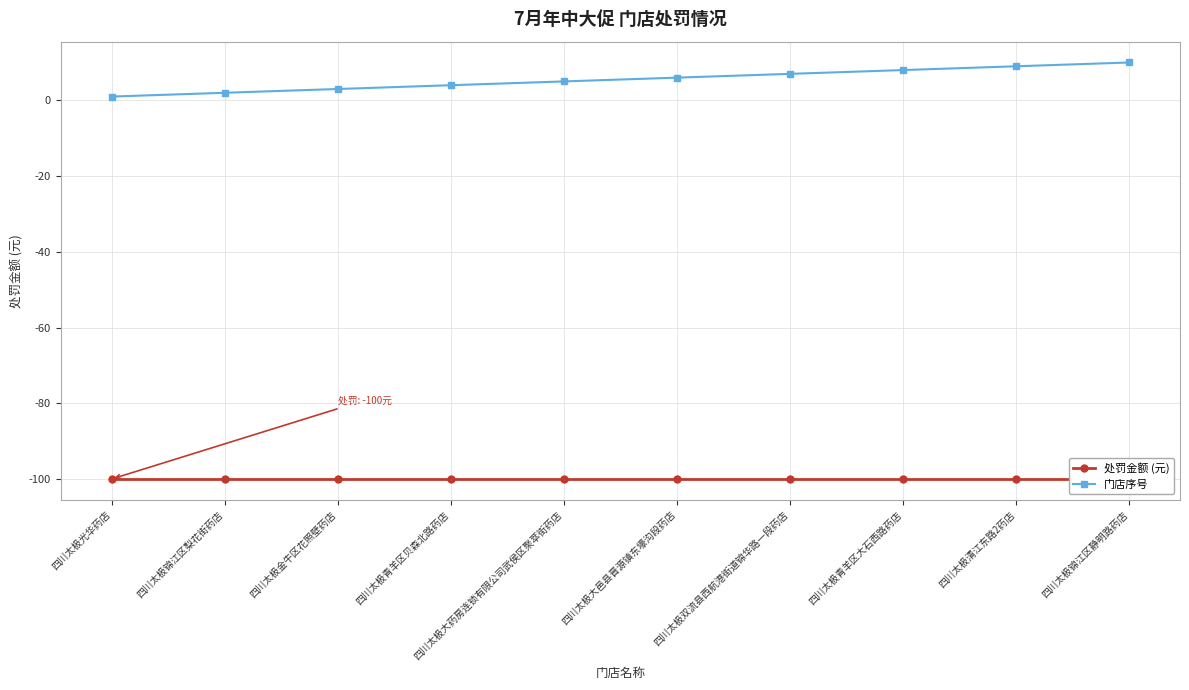

What is the label of the 10th point from the right?

四川太极光华药店